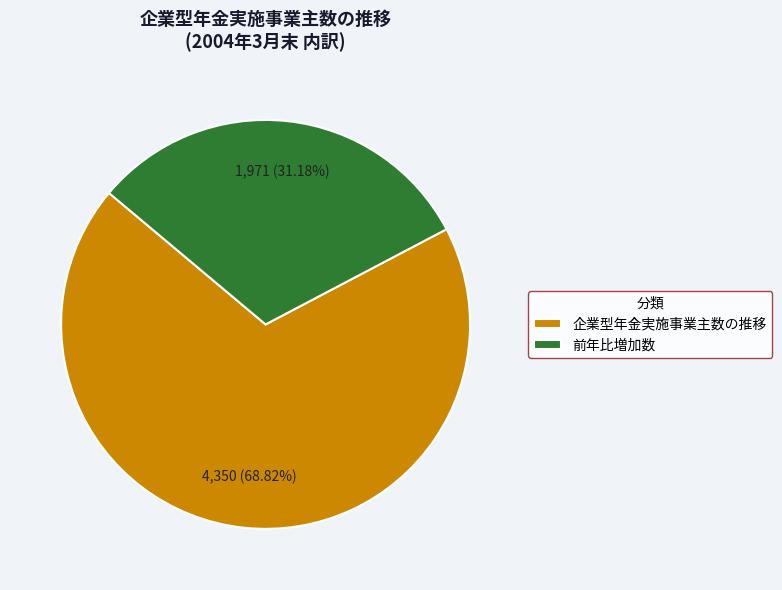

Rank the categories by value from highest to lowest.

企業型年金実施事業主数の推移, 前年比増加数